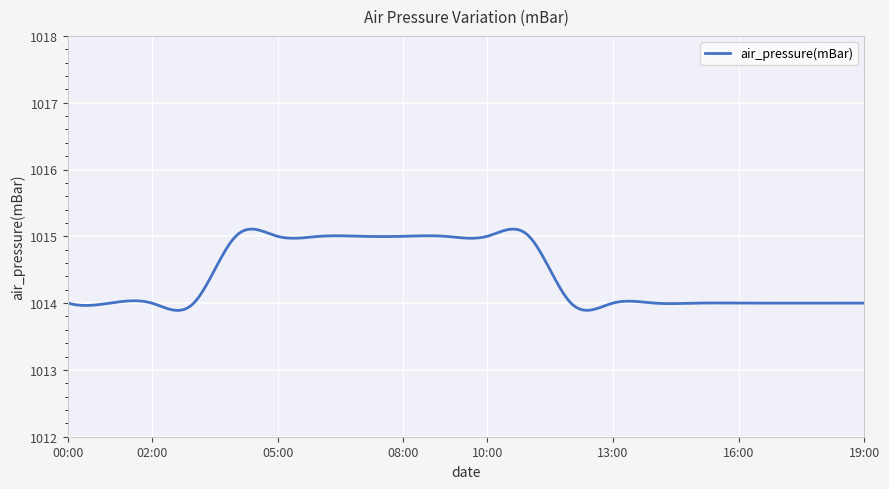

True or false: there are more than 1 points higher than both neighbors.

True